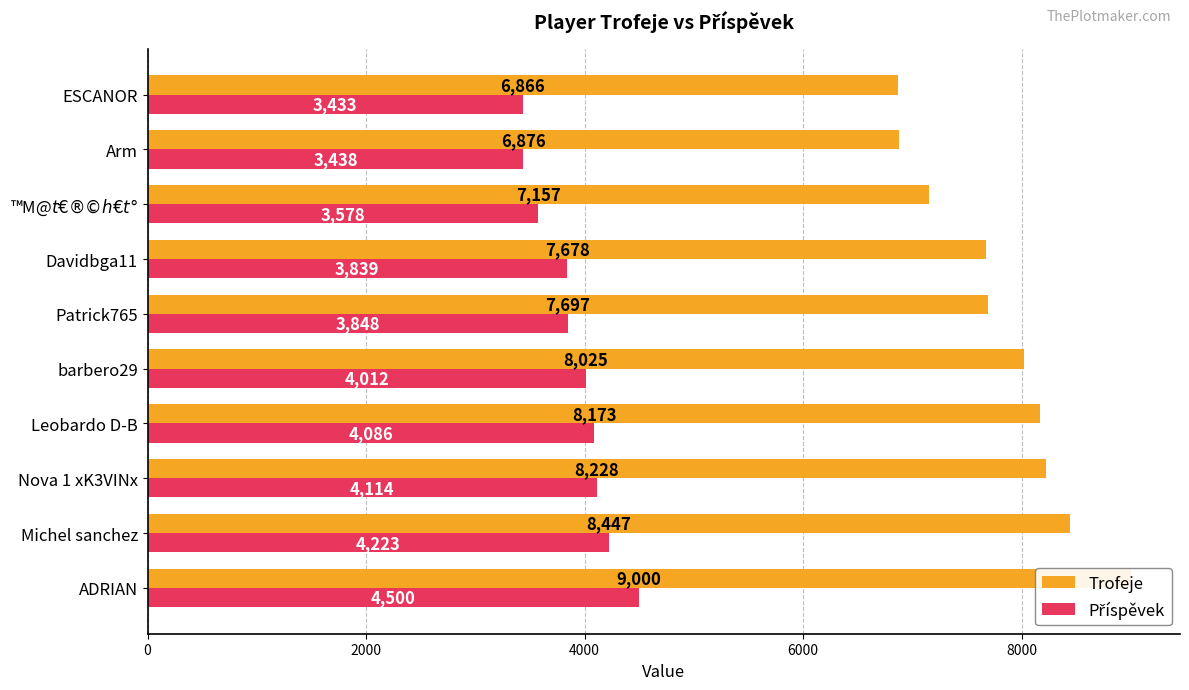

Reading left to right, list all the values displayed in this chart.

Trofeje: 9000	8447	8228	8173	8025	7697	7678	7157	6876	6866
Příspěvek: 4500	4223	4114	4086	4012	3848	3839	3578	3438	3433